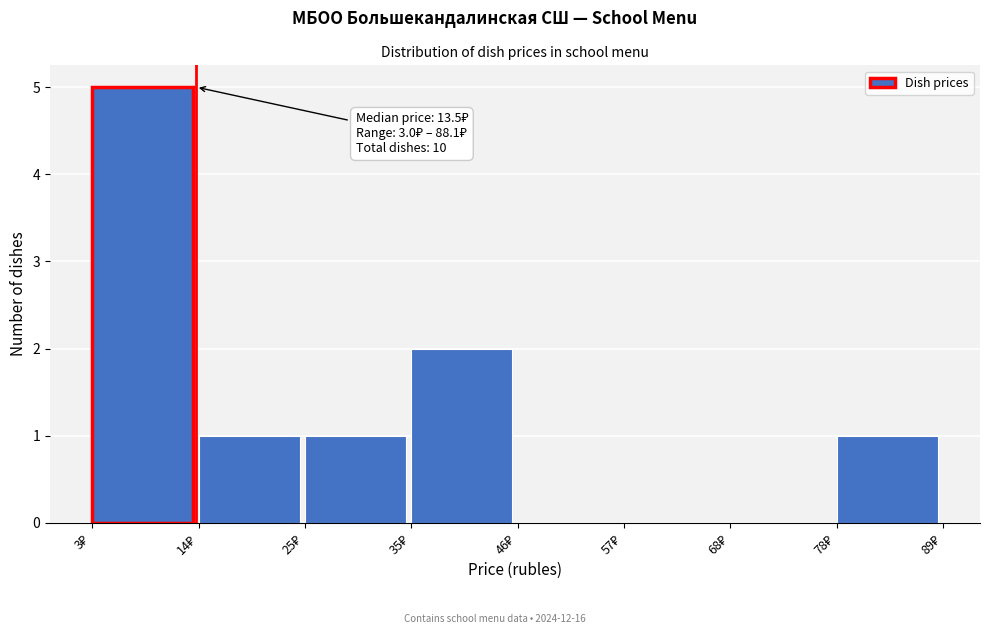

Which range on the x-axis has the tallest bar?

4 to 14